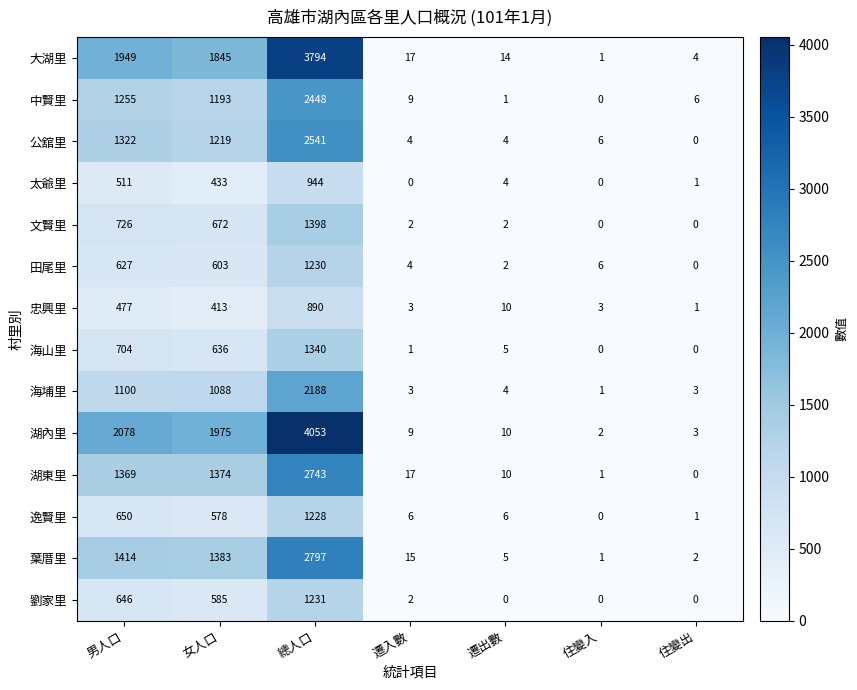

Which series has the widest spread of values?

湖內里